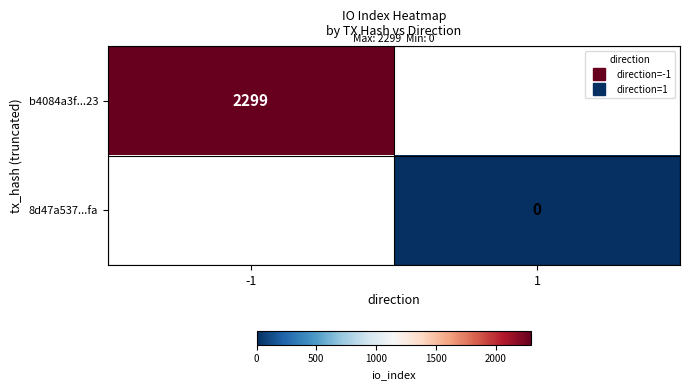

Is the value of b4084a3f...23 at 1 greater than the value of 8d47a537...fa at -1?

No